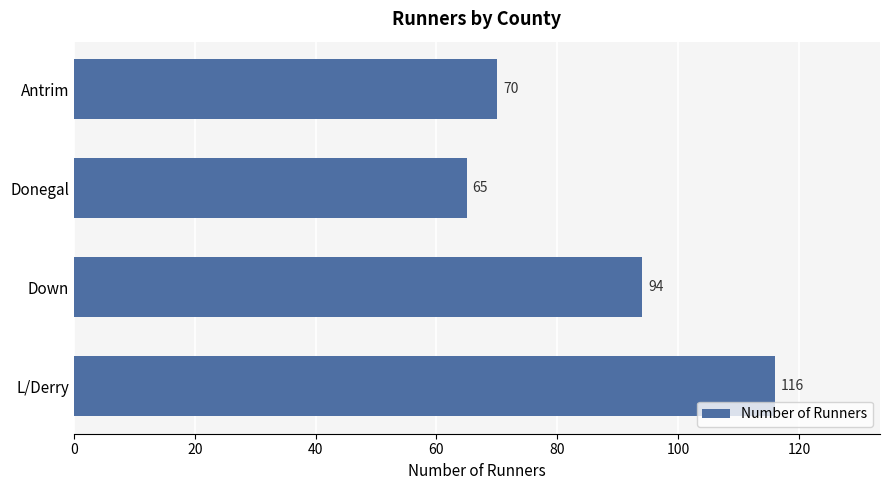

The value at Donegal is 65. True or false?

True